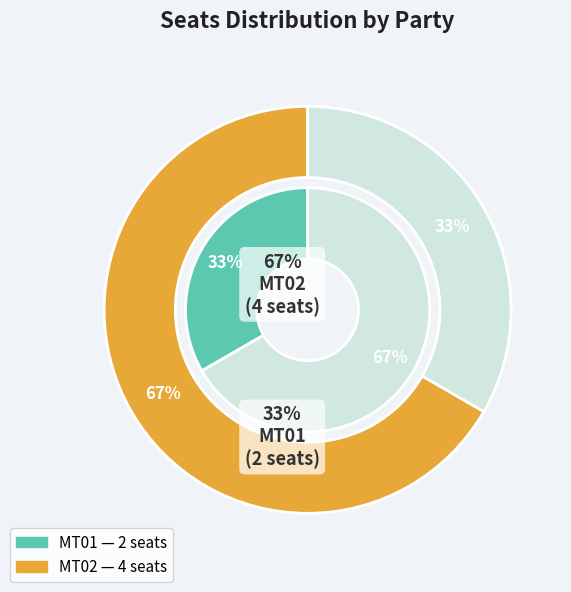

What is the largest slice in the pie chart?

MT02